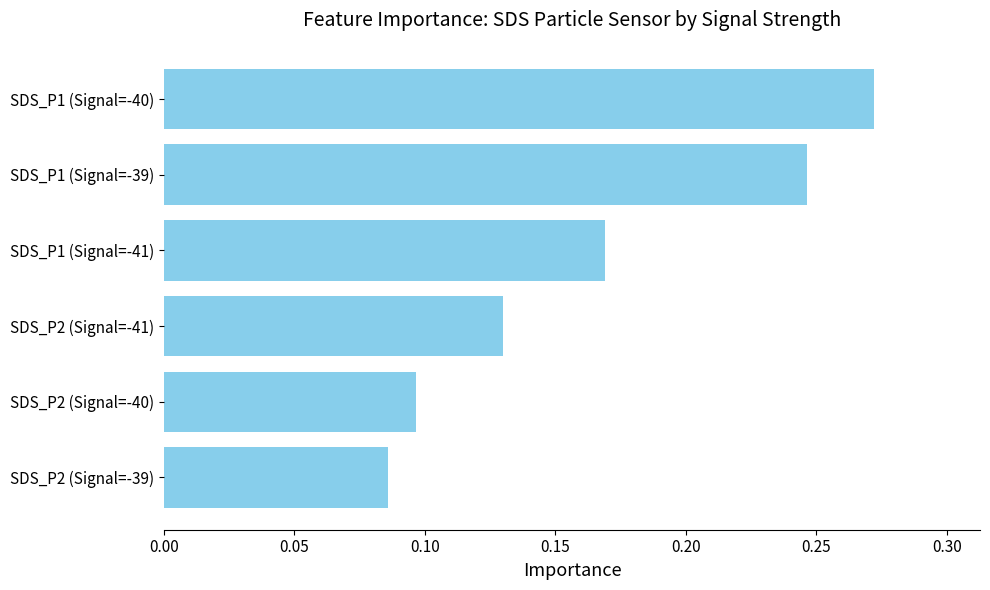

Rank the categories by value from lowest to highest.

SDS_P2 (Signal=-39), SDS_P2 (Signal=-40), SDS_P2 (Signal=-41), SDS_P1 (Signal=-41), SDS_P1 (Signal=-39), SDS_P1 (Signal=-40)